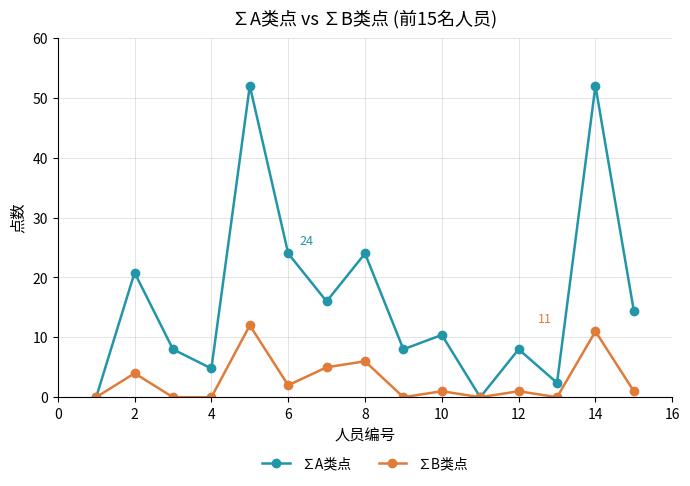

Reading left to right, what are all the values shown in this chart?

∑A类点: 0.0	20.8	8.0	4.8	52.0	24.0	16.0	24.0	8.0	10.4	0.0	8.0	2.4	52.0	14.4
∑B类点: 0.0	4.0	0.0	0.0	12.0	2.0	5.0	6.0	0.0	1.0	0.0	1.0	0.0	11.0	1.0